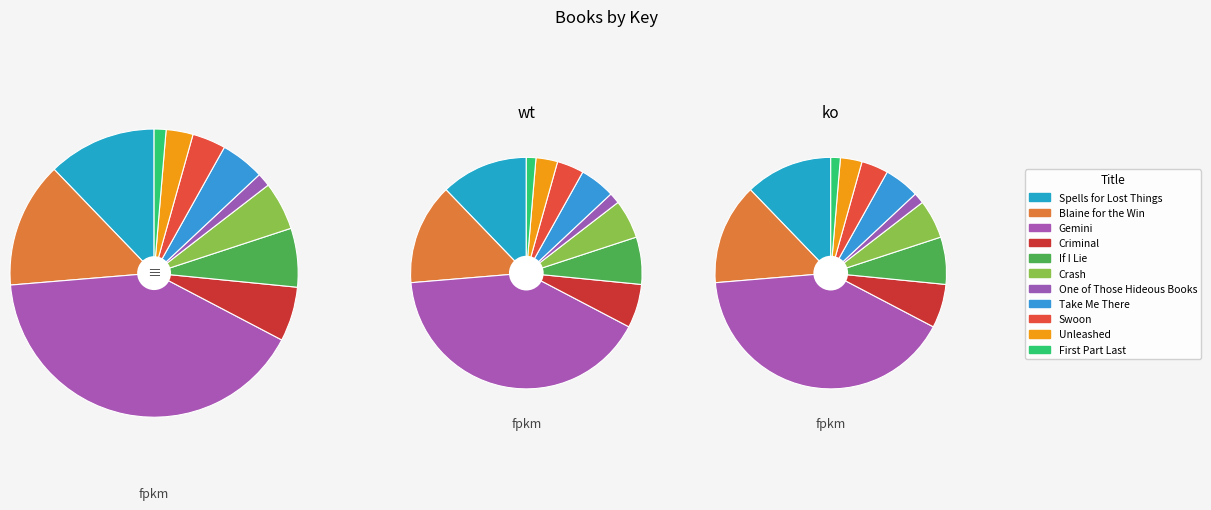

Rank the categories by value from highest to lowest.

Gemini, Blaine for the Win, Spells for Lost Things, If I Lie, Criminal, Crash, Take Me There, Swoon, Unleashed, One of Those Hideous Books, First Part Last